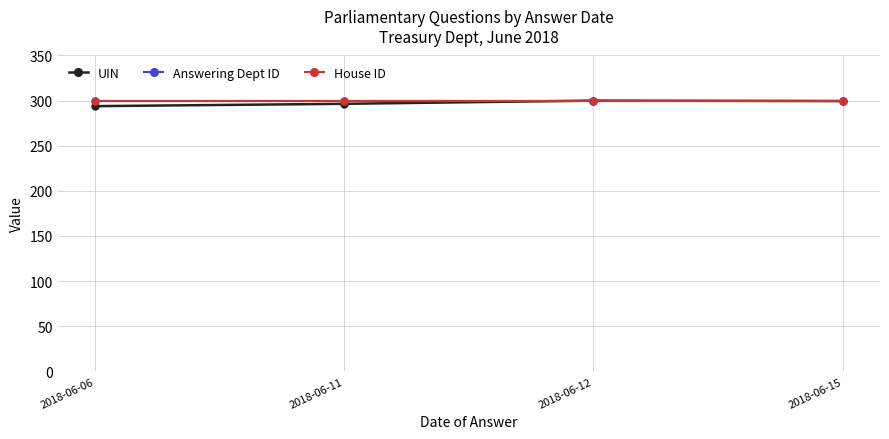

Does the chart have visible grid lines?

Yes